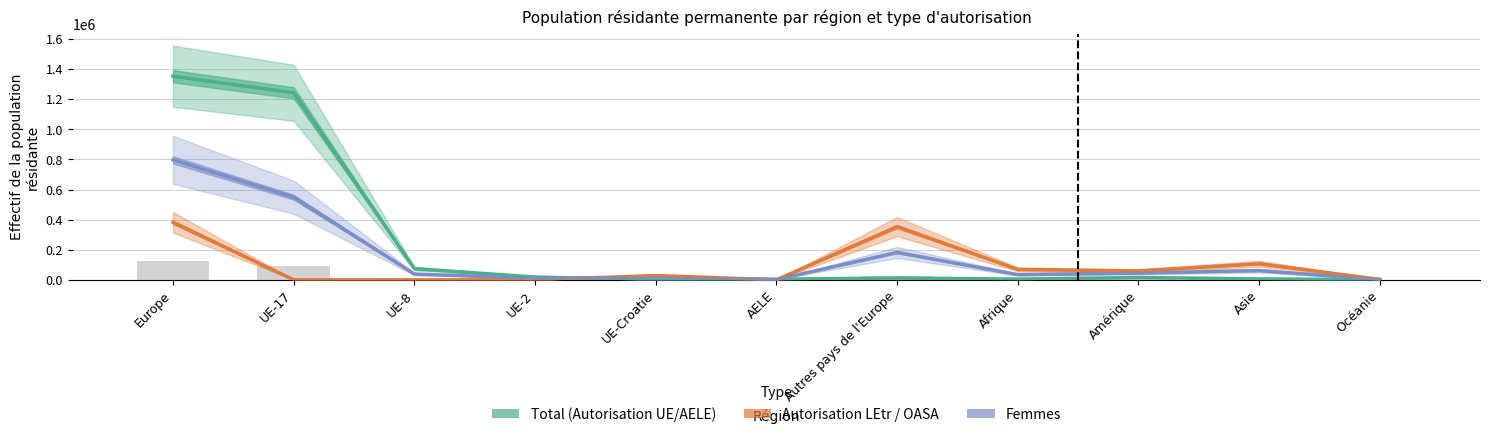

Reading left to right, list all the values displayed in this chart.

Total (Autorisation UE/AELE): Europe=1353362	UE-17=1243376	UE-8=74382	UE-2=18599	UE-Croatie=908	AELE=3950	Autres pays de l'Europe=12147	Afrique=4672	Amérique=15357	Asie=6236	Océanie=726
Total (Autorisation LEtr / OASA): Europe=382302	UE-17=108	UE-8=14	UE-2=33	UE-Croatie=28617	AELE=0	Autres pays de l'Europe=353530	Afrique=69262	Amérique=59189	Asie=106947	Océanie=2900
Femmes: Europe=797625	UE-17=549089	UE-8=38299	UE-2=11647	UE-Croatie=14708	AELE=1879	Autres pays de l'Europe=182003	Afrique=34655	Amérique=44813	Asie=61207	Océanie=1742